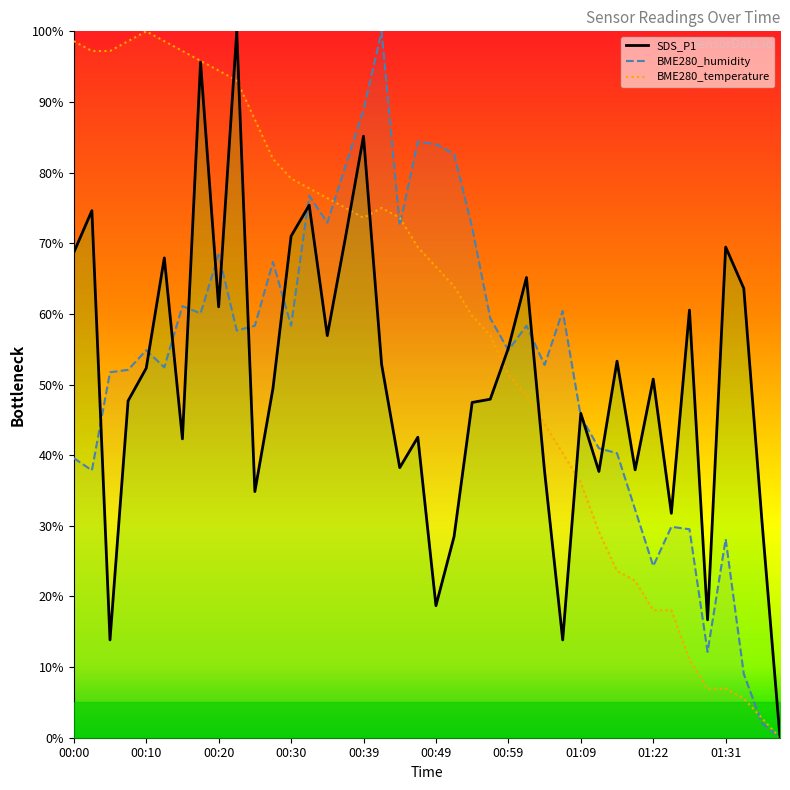

How many distinct data groups are displayed?

3